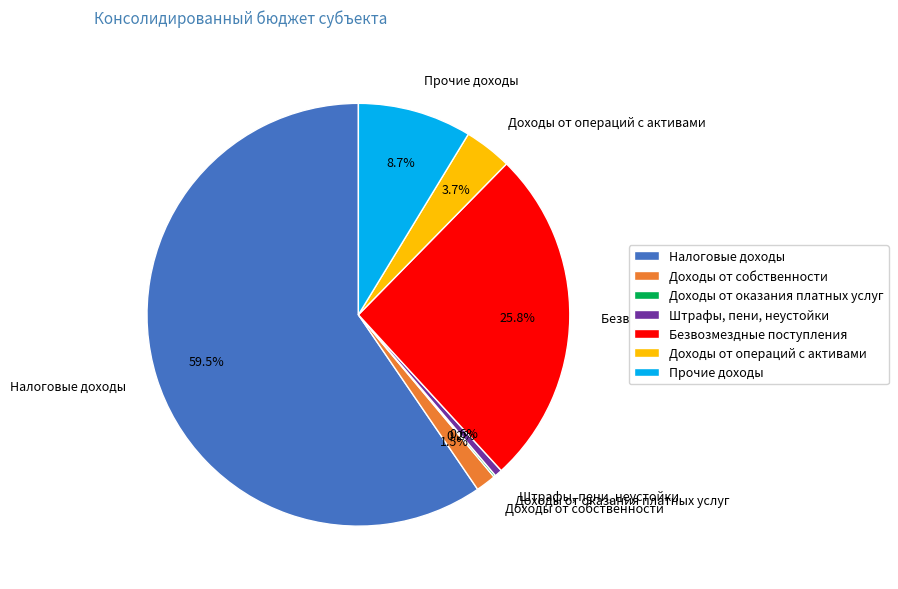

What is the majority slice?

Налоговые доходы